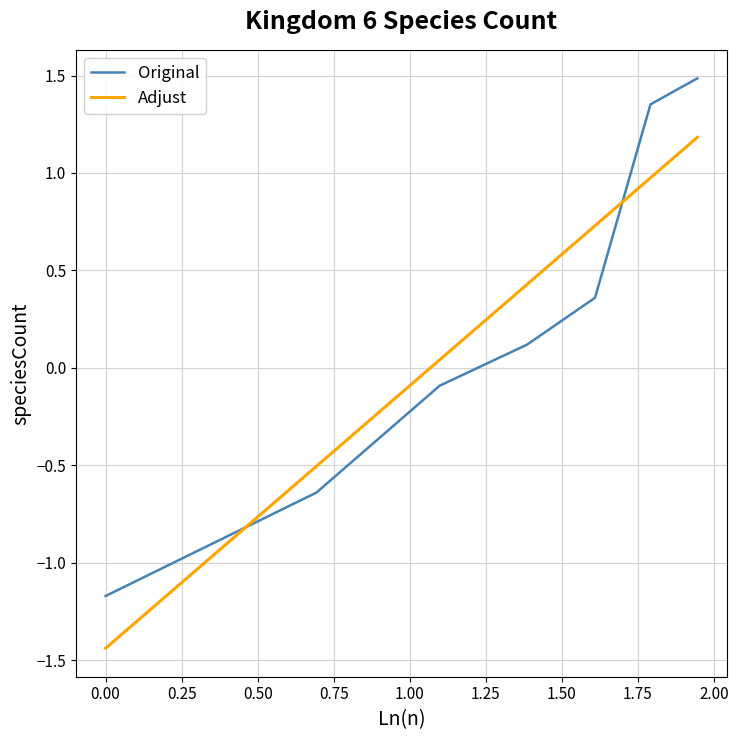

Which series has the widest spread of values?

Original